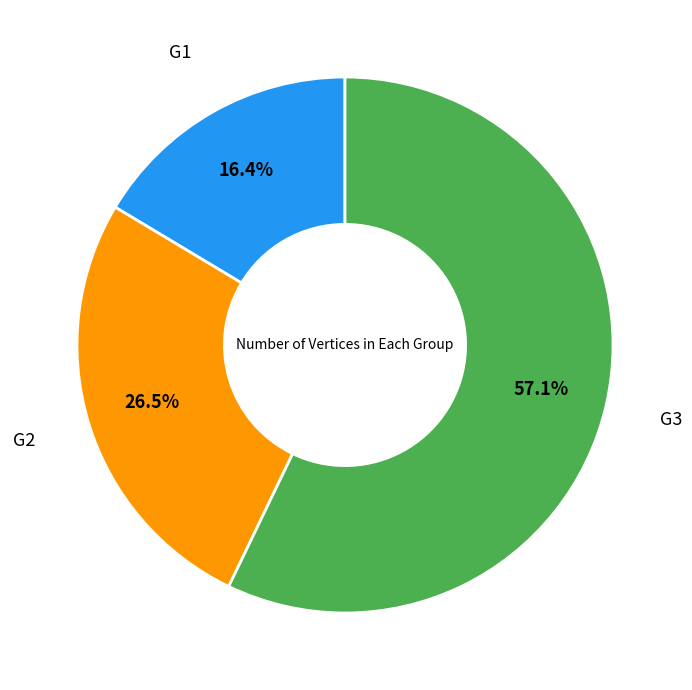

Which category accounts for the majority?

G3